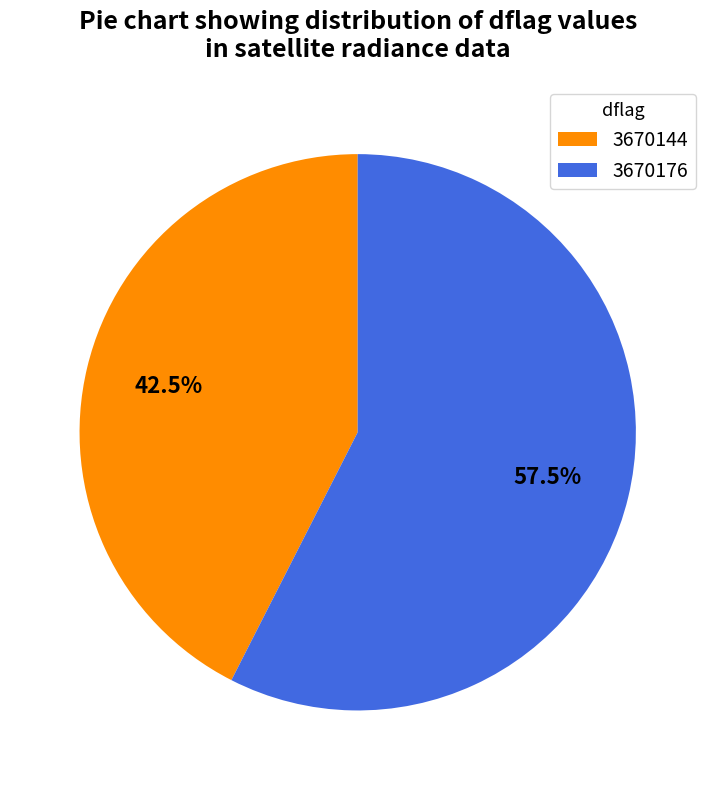

Combined, do 3670176 and 3670144 account for over 50%?

Yes